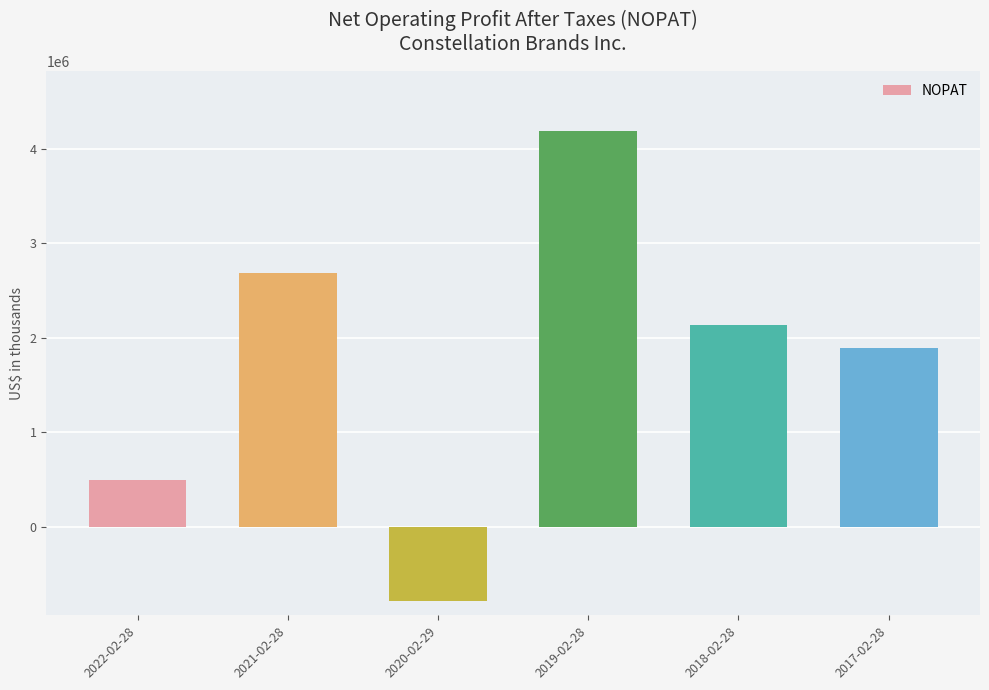

What is the label of the 6th bar from the right?

2022-02-28